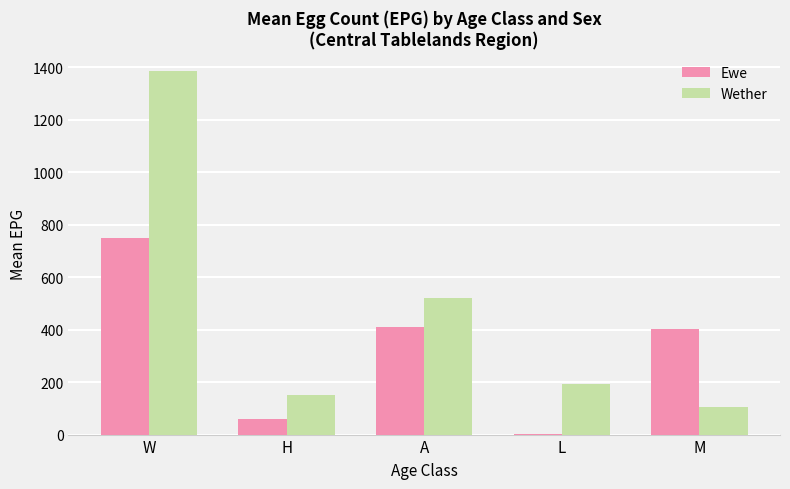

The value of Wether at H is 152.0. True or false?

True